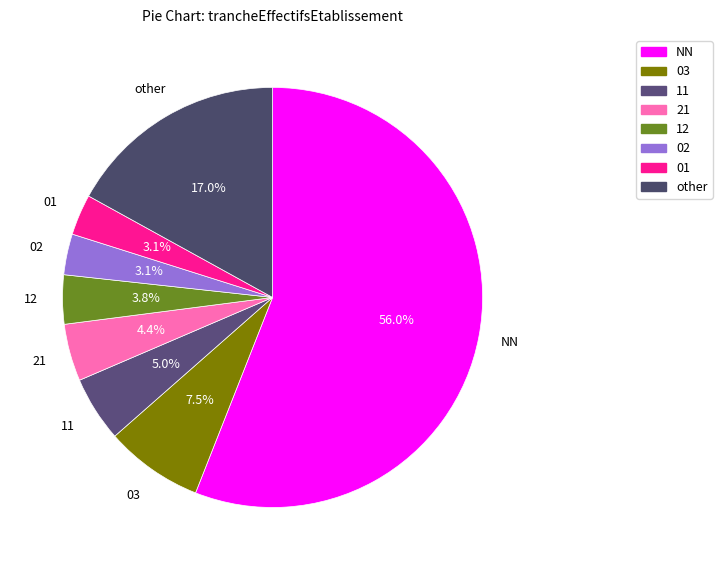

To the nearest percent, what is the combined percentage of NN and 02?

59%